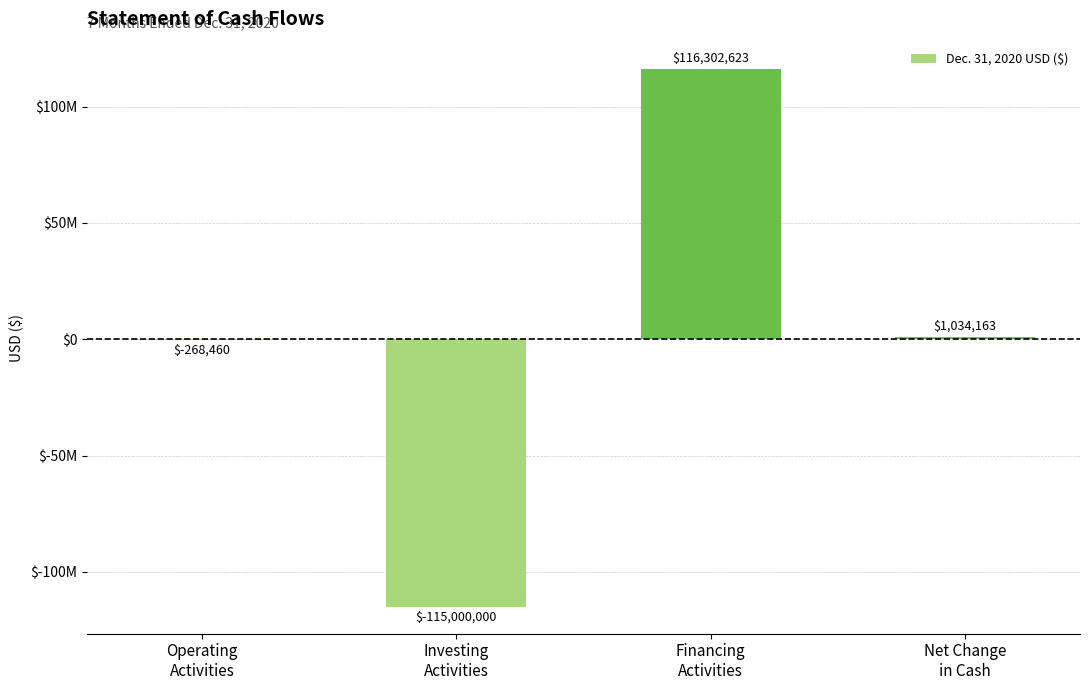

What is the difference between the maximum and second lowest values?

116571083